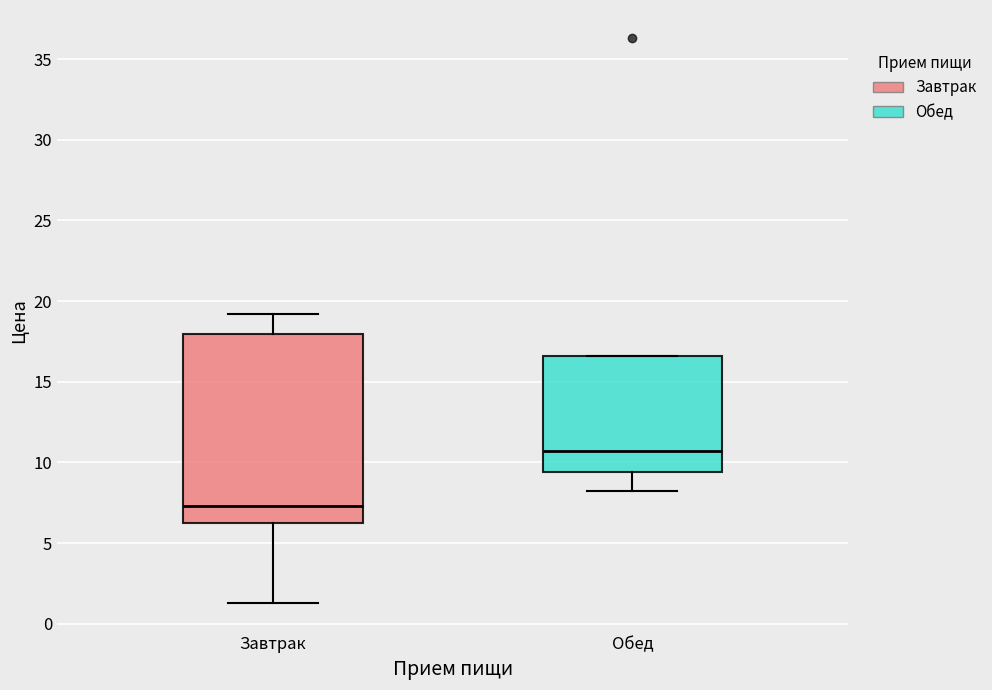

Comparing the boxes themselves (not the whiskers), which one is the tallest?

Завтрак